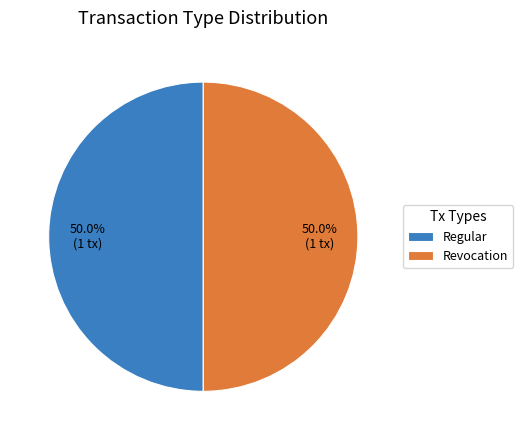

Is the sum of Revocation and Regular greater than half?

Yes